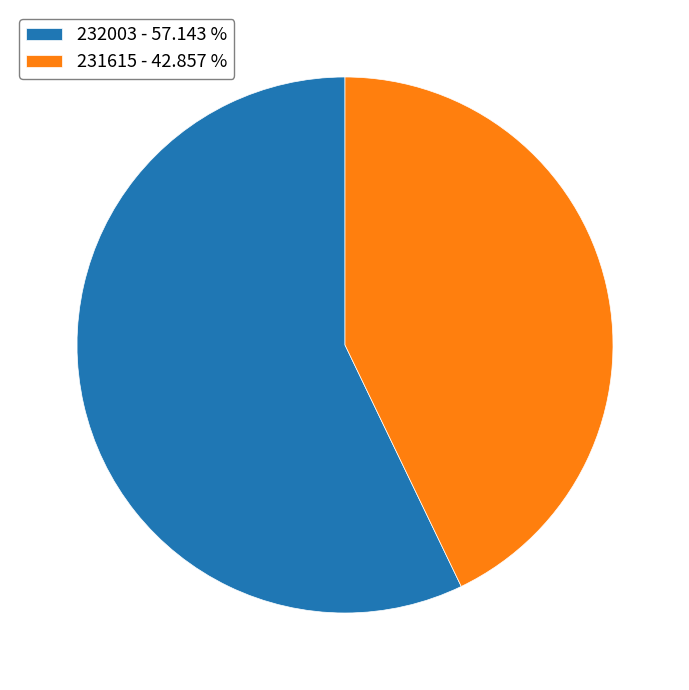

What is the largest slice in the pie chart?

232003